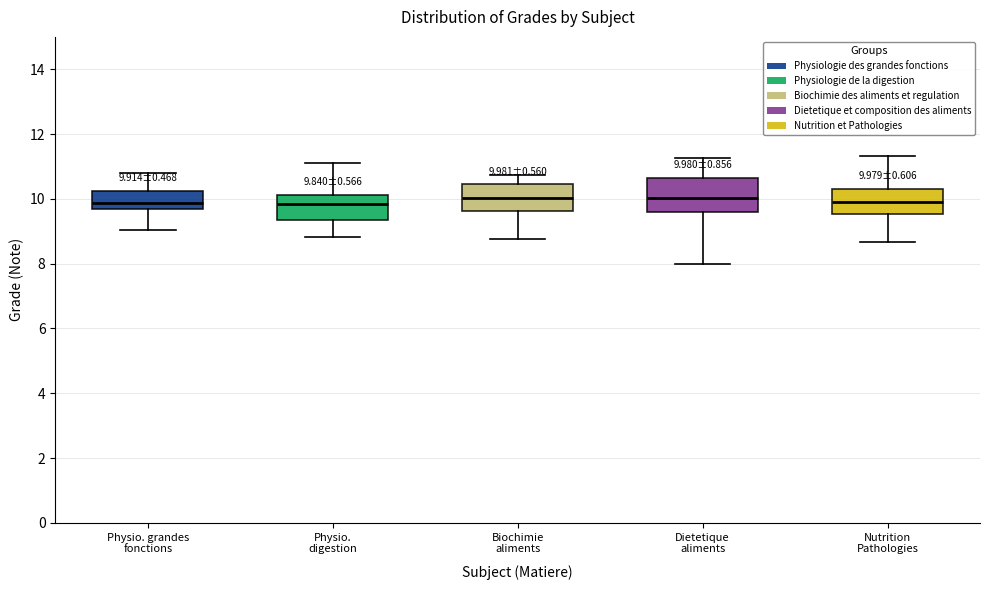

Comparing the boxes themselves (not the whiskers), which one is the tallest?

Dietetique aliments